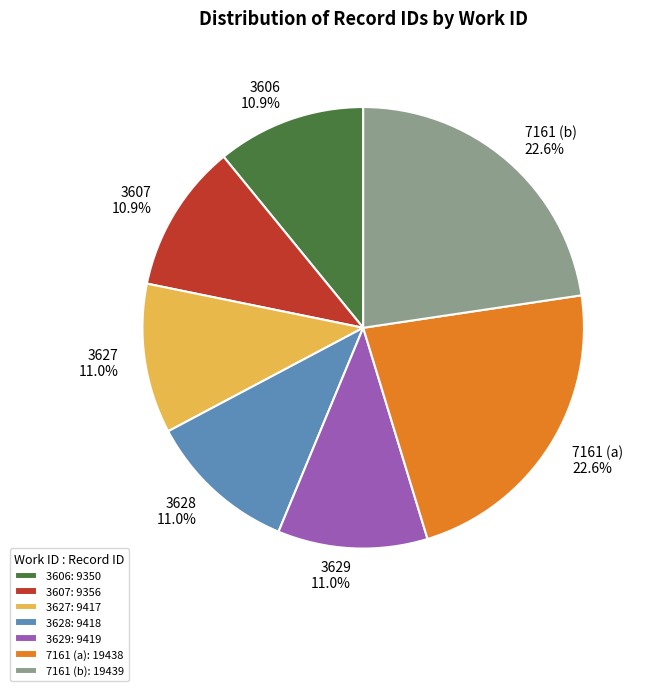

To the nearest percent, what is the difference between the largest and smallest slice percentages?

12%